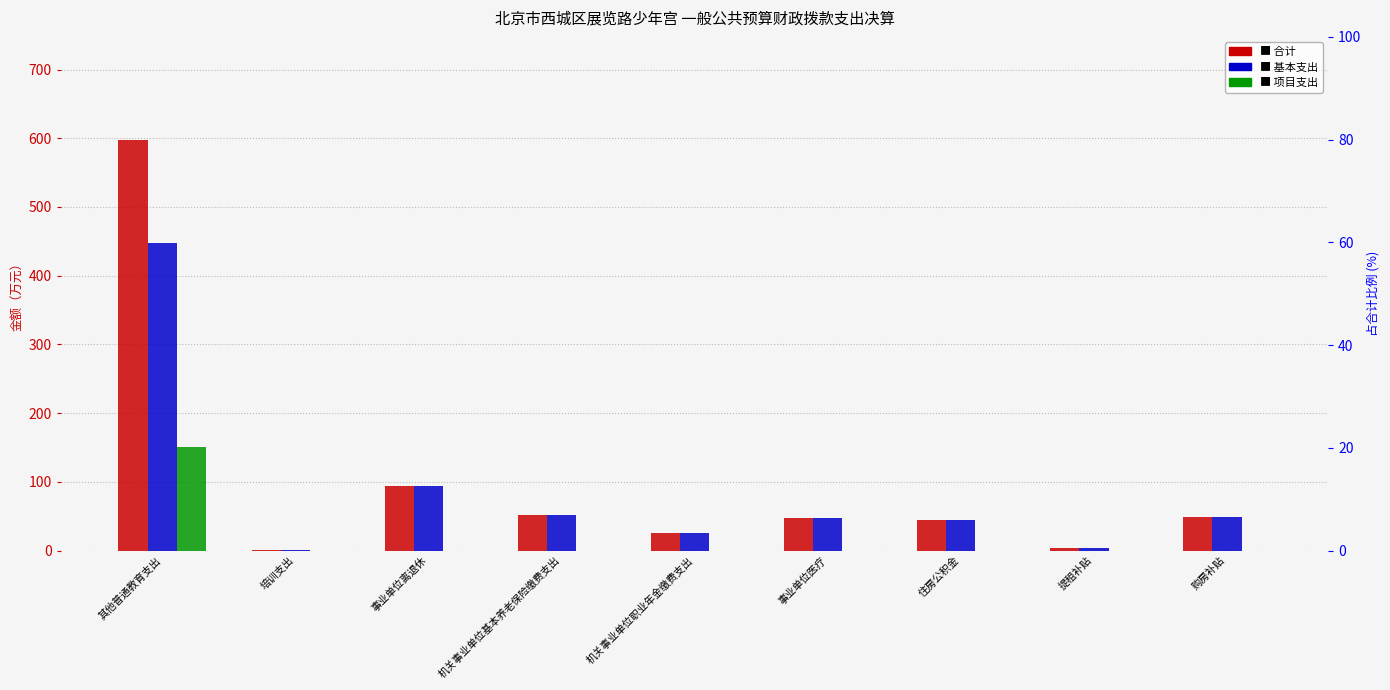

What value does the 基本支出 series have at 机关事业单位基本养老保险缴费支出?

51.6